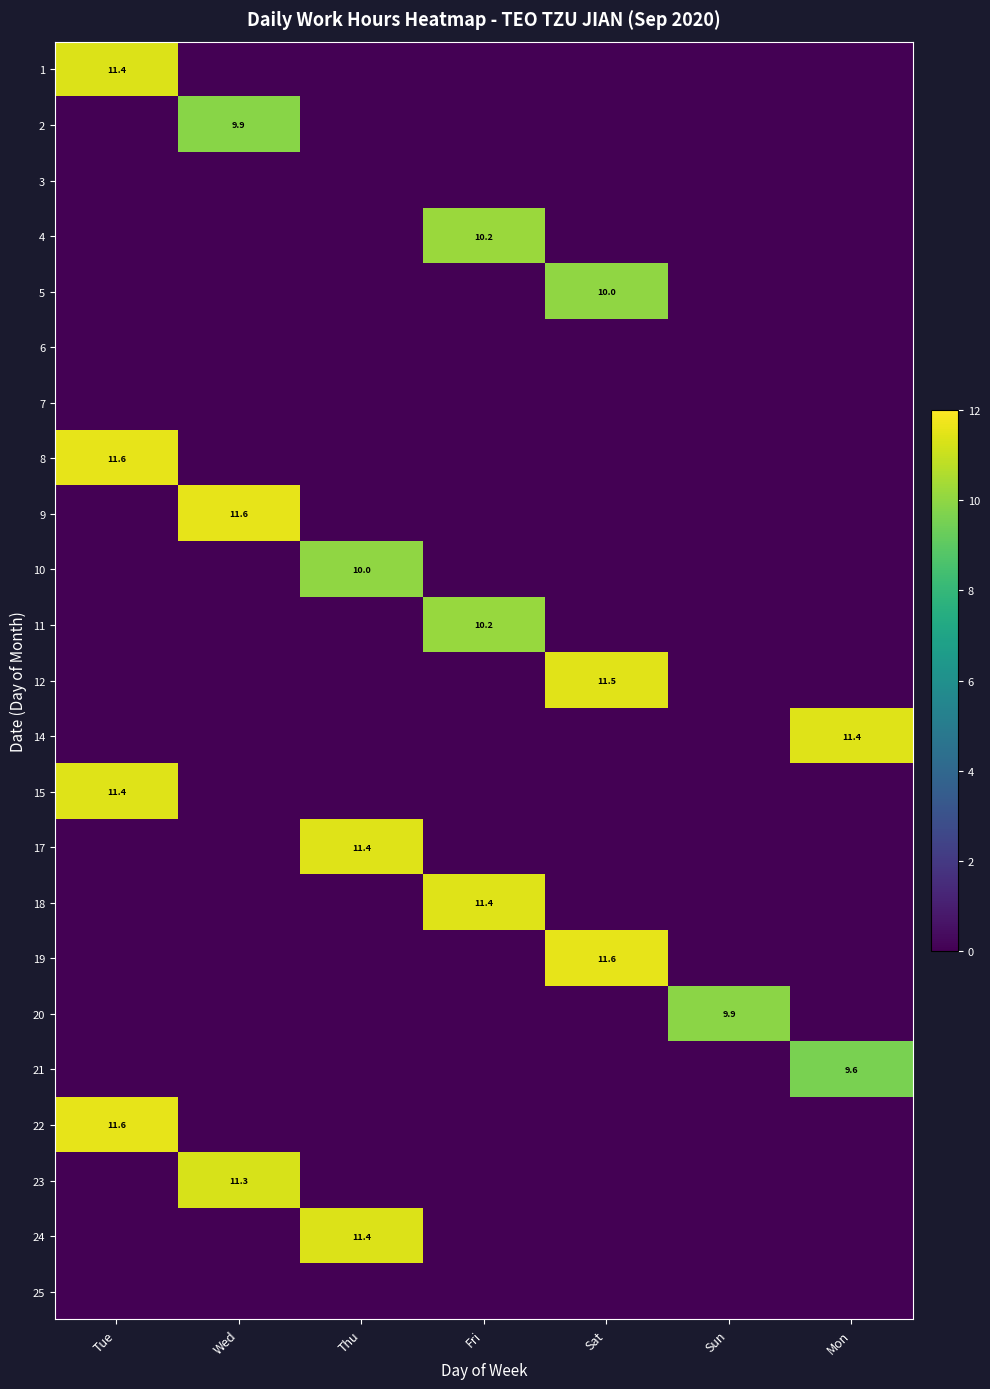

List the series in order of their peak value, lowest first.

3, 6, 7, 25, 21, 2, 20, 10, 5, 11, 4, 23, 24, 1, 14, 17, 18, 15, 12, 22, 8, 19, 9